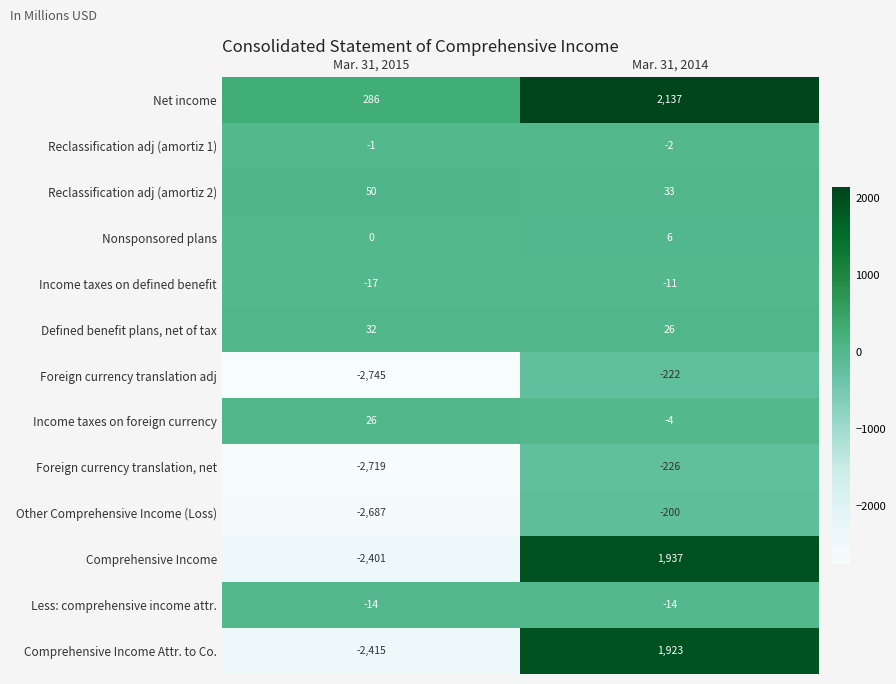

What is the sum of all Comprehensive Income Attr. to Co. values?

-492